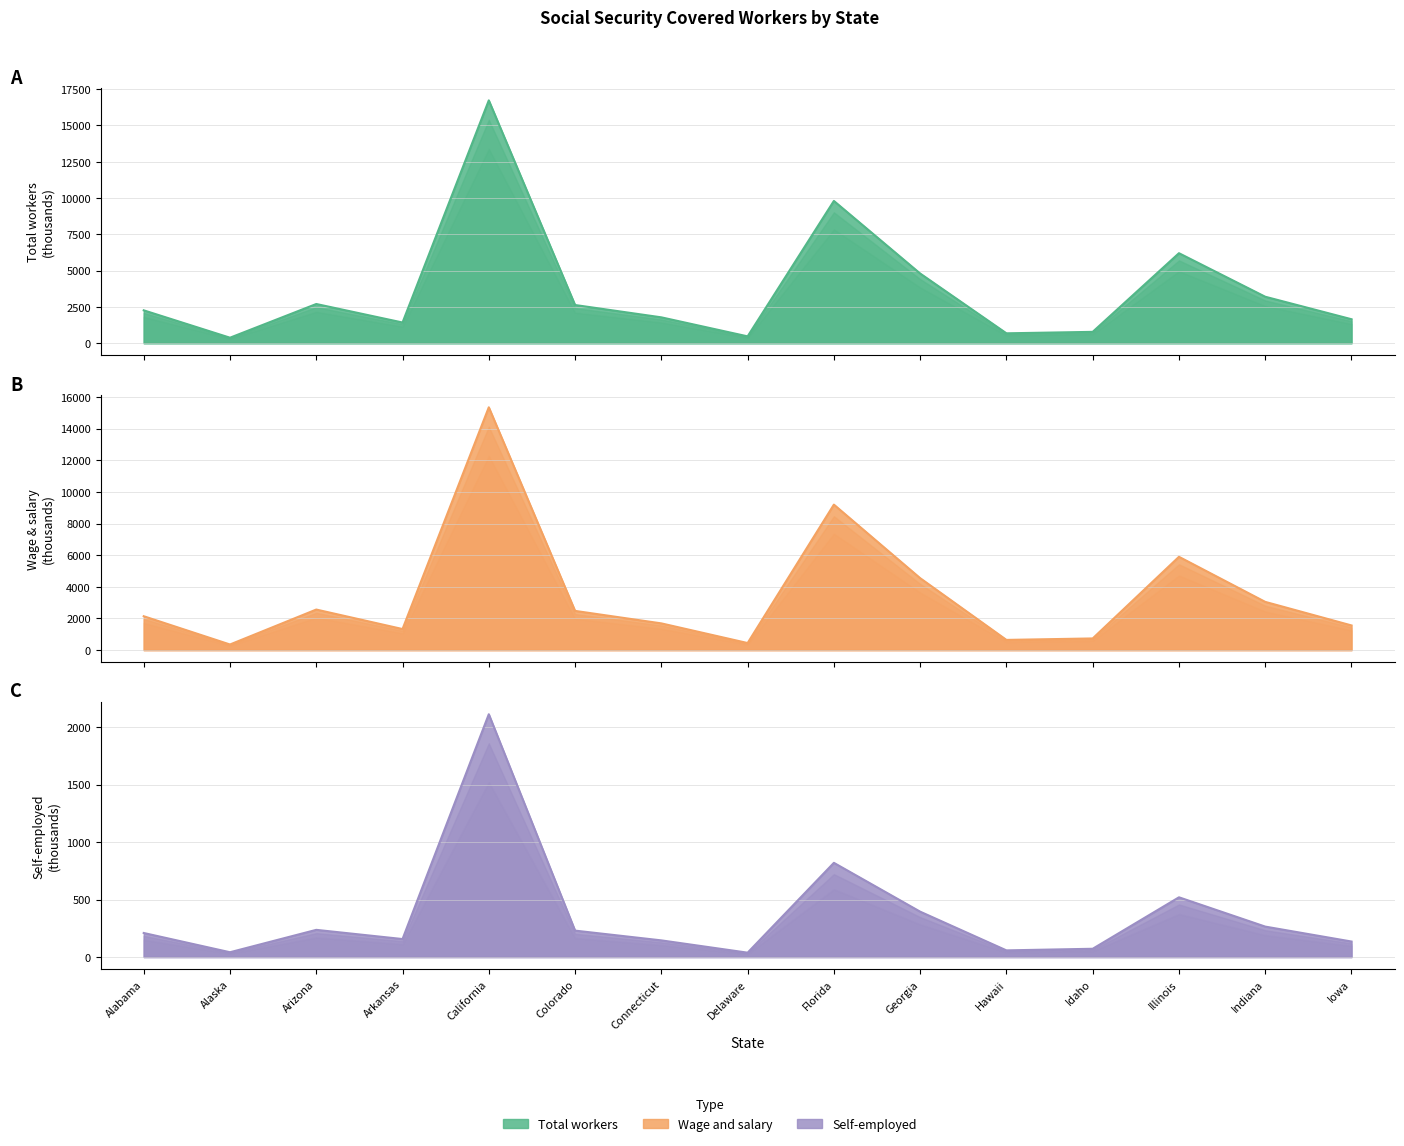

At which category is the sum across all series the highest?

California